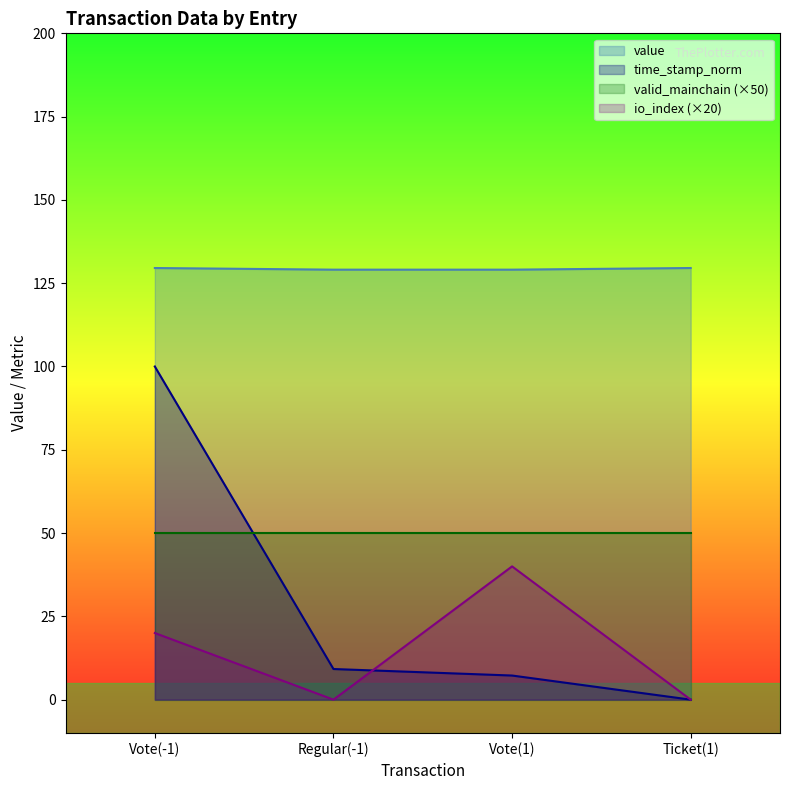

True or false: io_index has a value of -18.6 at Regular(-1).

False